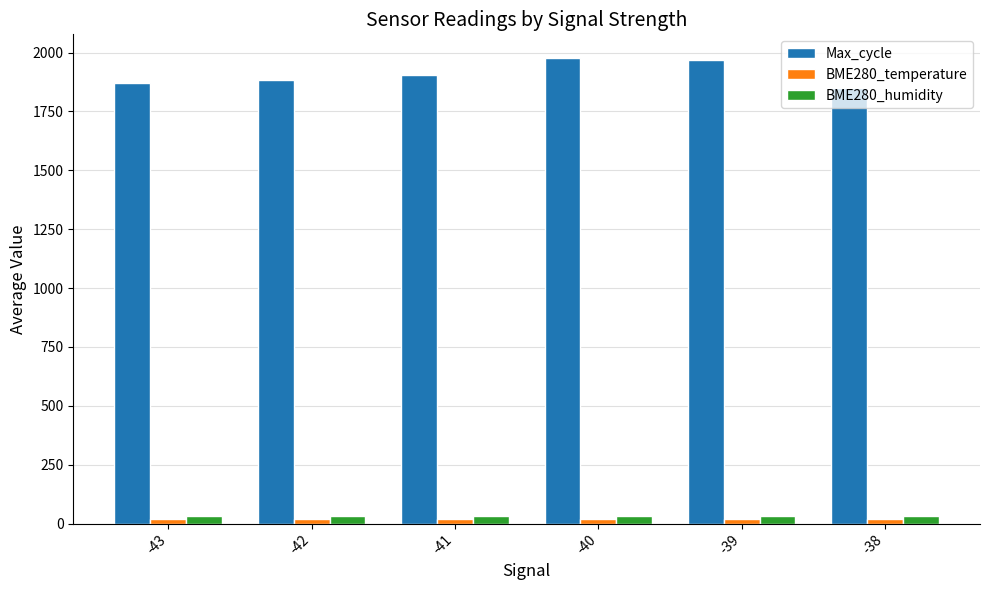

The value of Max_cycle at -39 is 1088.7. True or false?

False